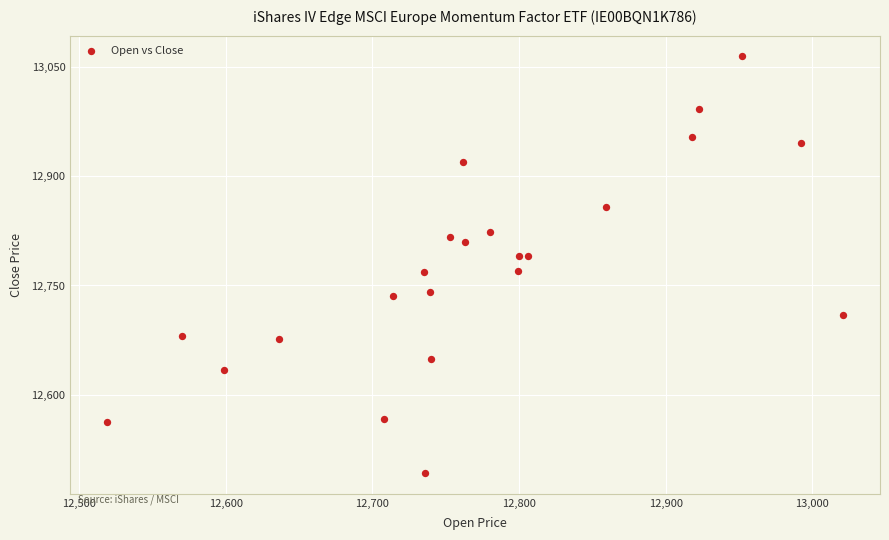

What is the range of X values (max minus min)?

502